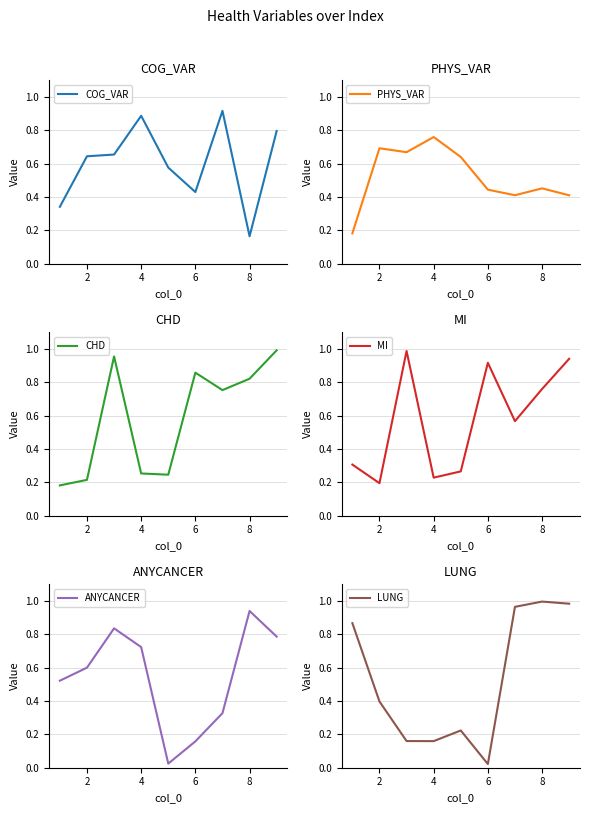

Rank the series by their maximum value, from lowest to highest.

PHYS_VAR, COG_VAR, ANYCANCER, MI, CHD, LUNG